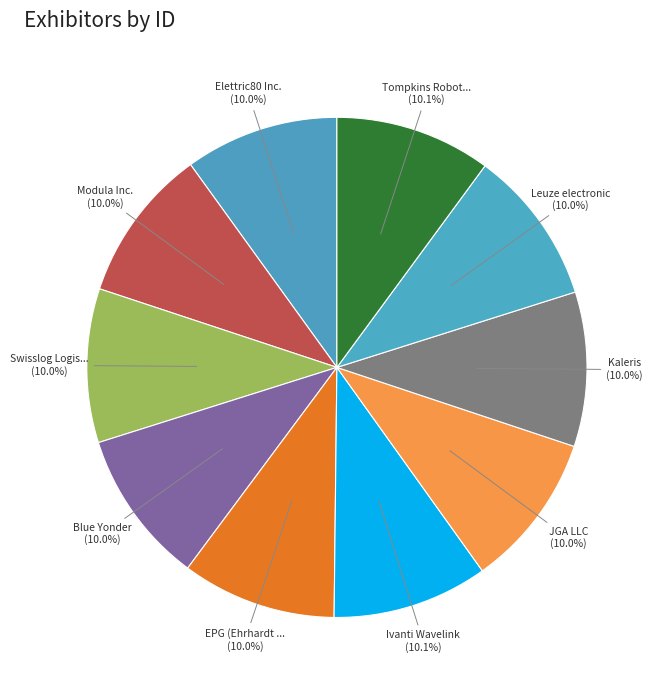

Count the number of slices in the pie.

10